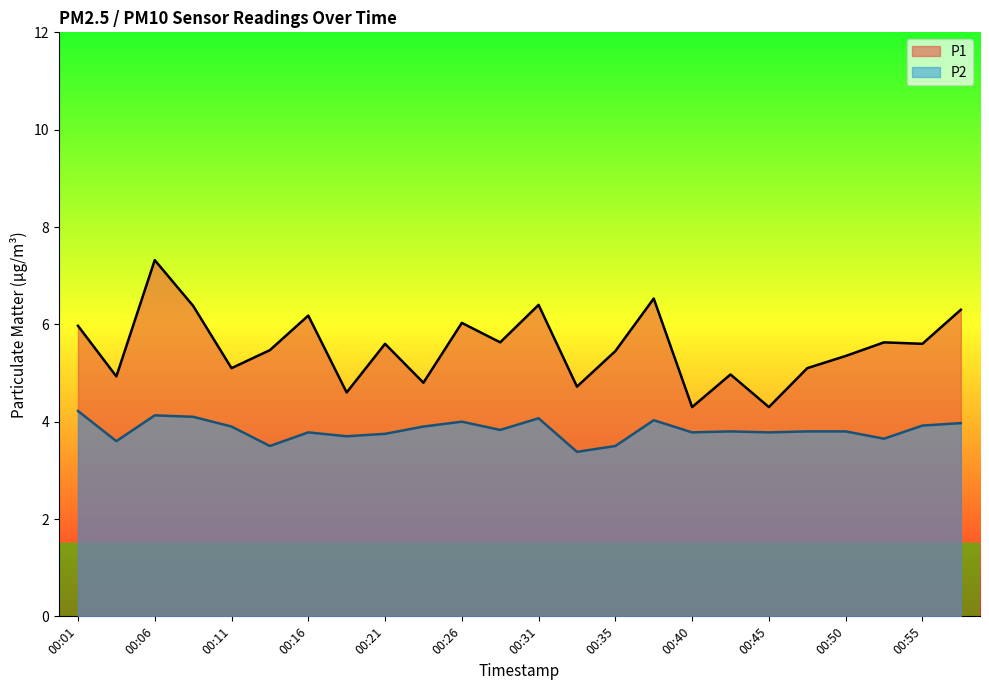

Rank the series by their maximum value, from lowest to highest.

P2, P1